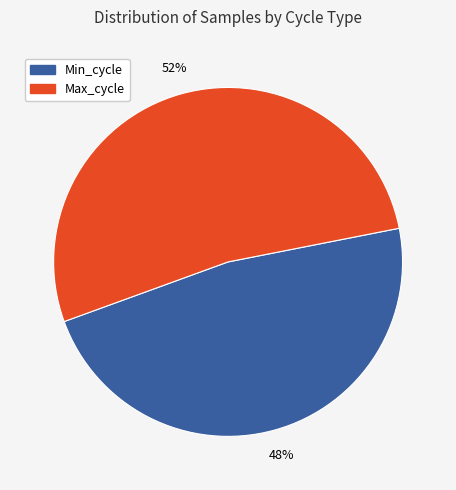

How many slices are in this pie chart?

2